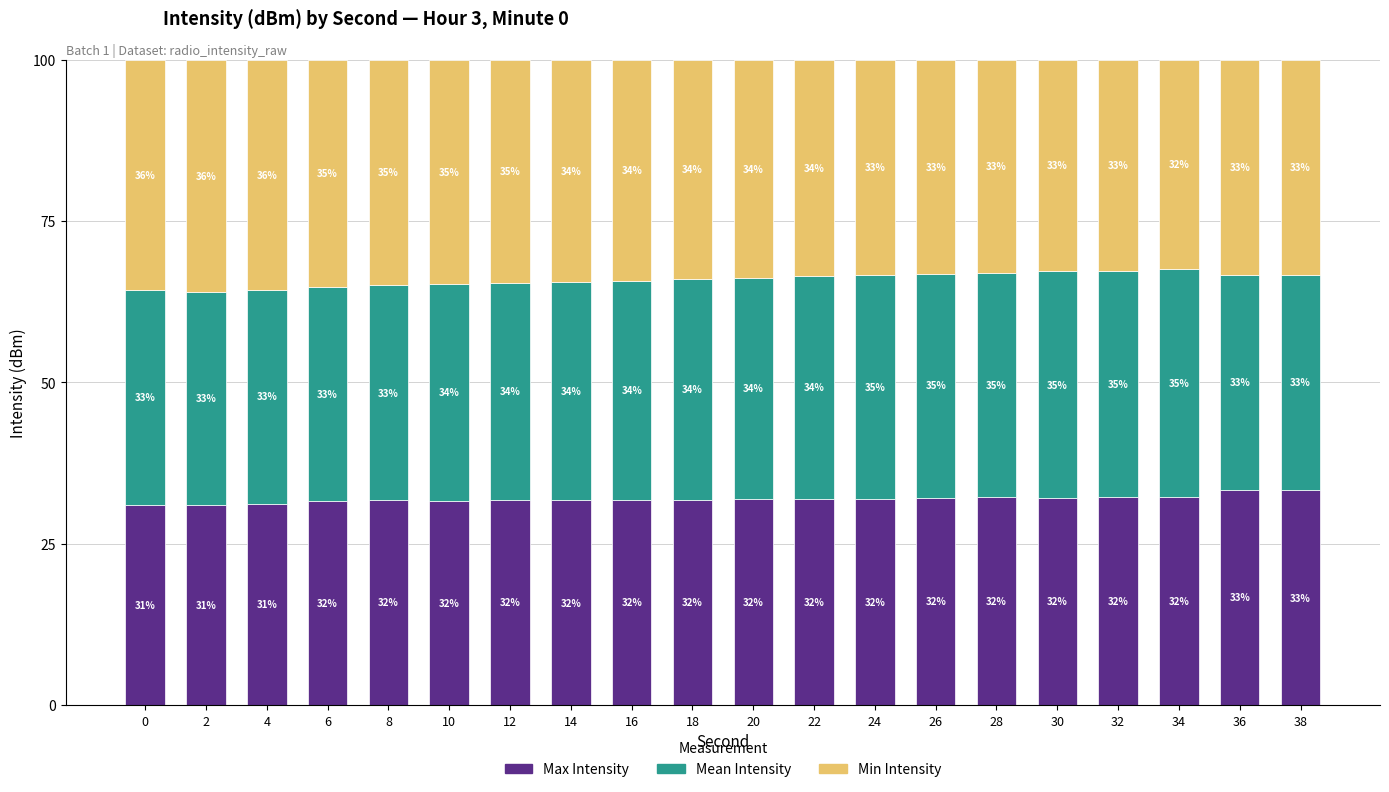

Read the Max Intensity value at 36.

33.3